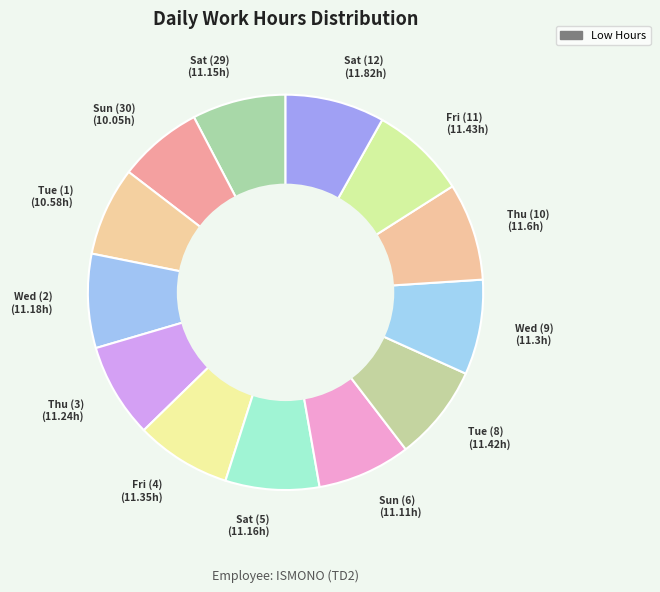

Count the number of slices in the pie.

13